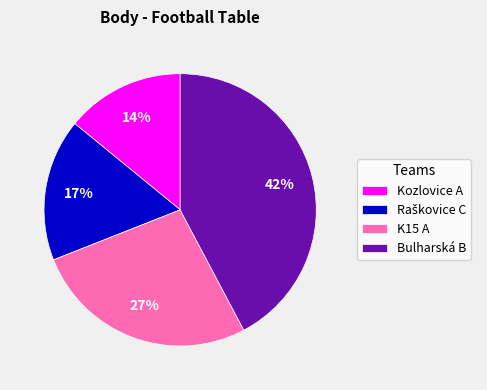

What is the smallest slice in the pie chart?

Kozlovice A